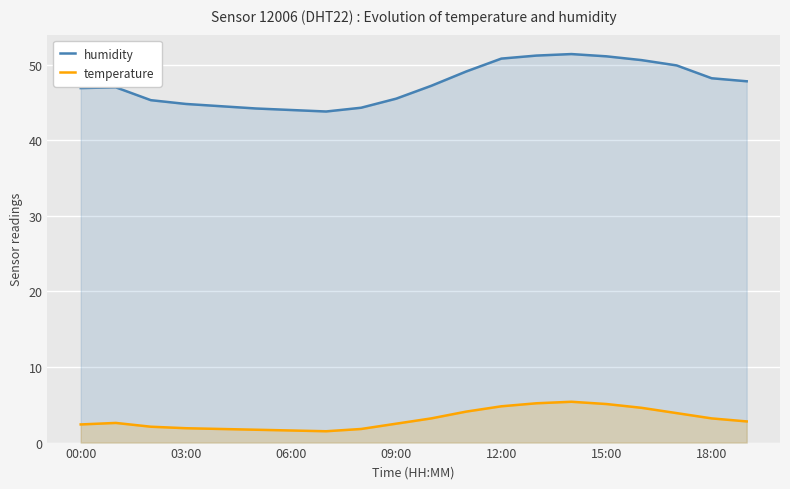

In temperature, how many points are higher than both neighbors (excluding endpoints)?

2